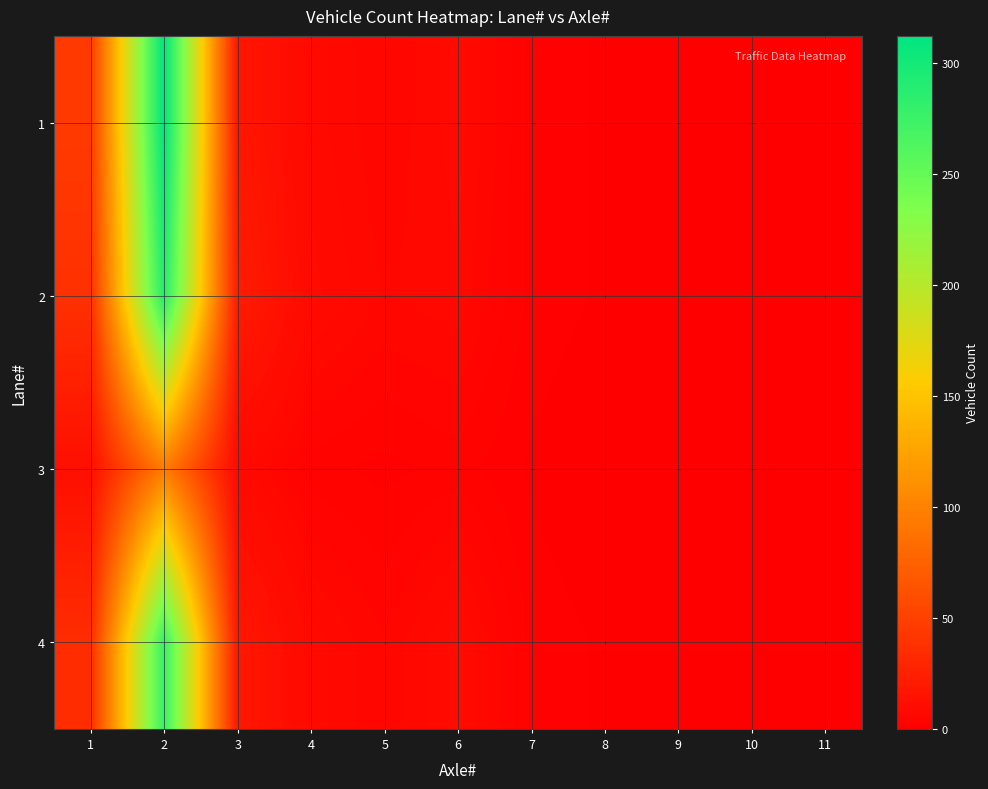

Which series has the largest total across all categories?

1